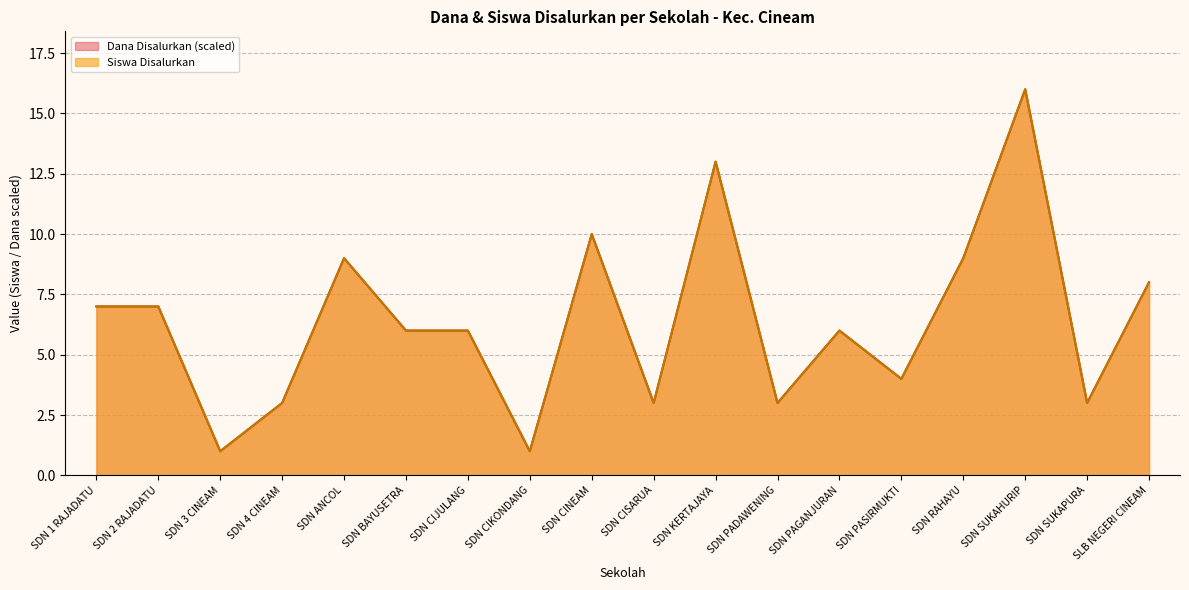

Where does the Dana Disalurkan series first go above 6?

SDN 1 RAJADATU